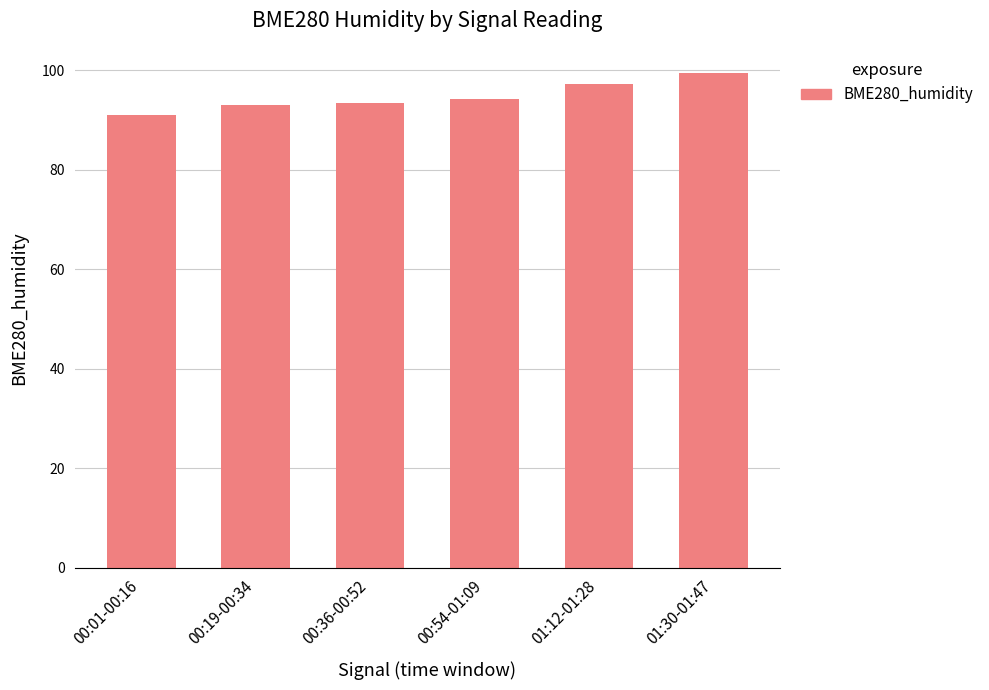

What is the difference between the maximum and minimum values?

8.5